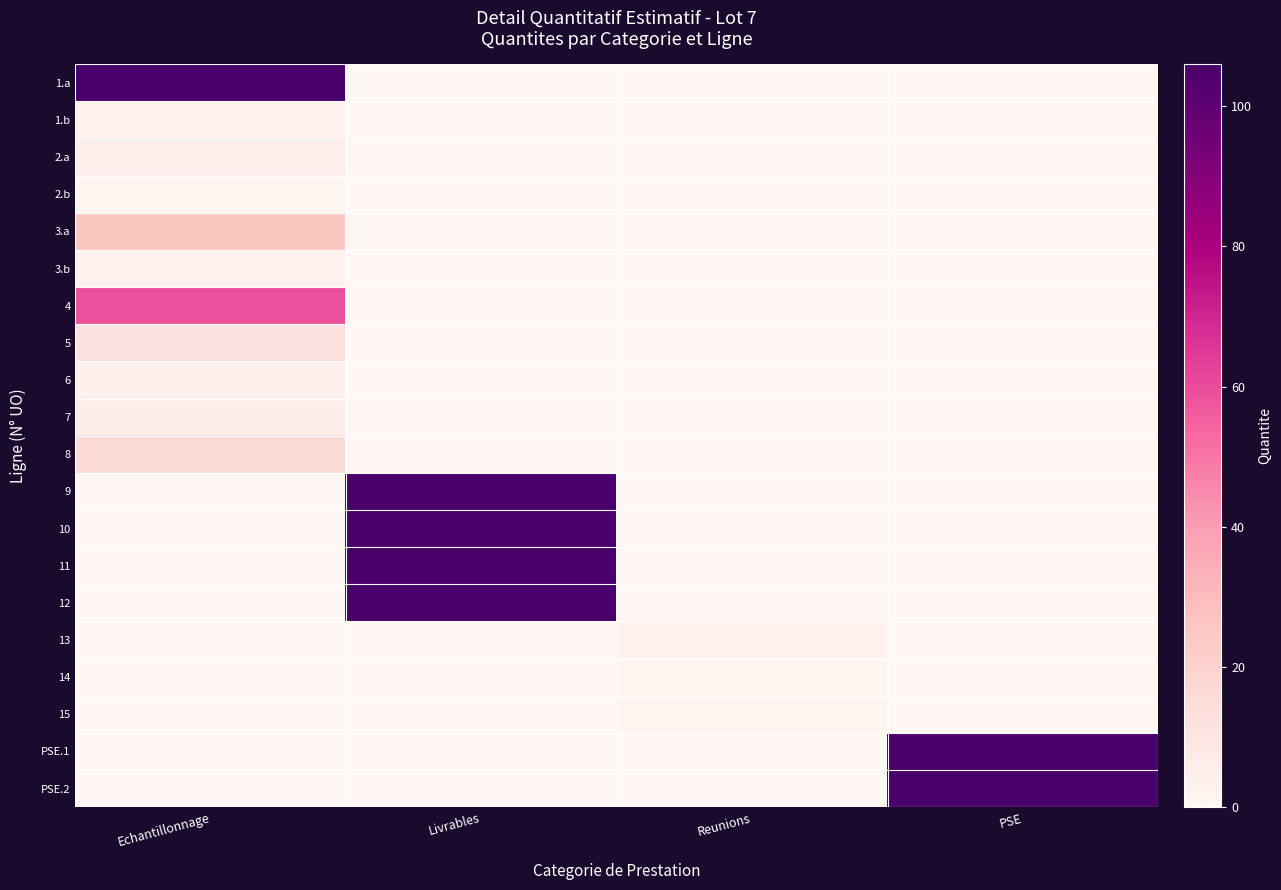

Reading left to right, extract all data points from this chart.

1.a: Echantillonnage=106	Livrables=0	Reunions=0	PSE=0
1.b: Echantillonnage=3	Livrables=0	Reunions=0	PSE=0
2.a: Echantillonnage=5	Livrables=0	Reunions=0	PSE=0
2.b: Echantillonnage=1	Livrables=0	Reunions=0	PSE=0
3.a: Echantillonnage=26	Livrables=0	Reunions=0	PSE=0
3.b: Echantillonnage=3	Livrables=0	Reunions=0	PSE=0
4: Echantillonnage=59	Livrables=0	Reunions=0	PSE=0
5: Echantillonnage=12	Livrables=0	Reunions=0	PSE=0
6: Echantillonnage=4	Livrables=0	Reunions=0	PSE=0
7: Echantillonnage=6	Livrables=0	Reunions=0	PSE=0
8: Echantillonnage=16	Livrables=0	Reunions=0	PSE=0
9: Echantillonnage=0	Livrables=106	Reunions=0	PSE=0
10: Echantillonnage=0	Livrables=106	Reunions=0	PSE=0
11: Echantillonnage=0	Livrables=106	Reunions=0	PSE=0
12: Echantillonnage=0	Livrables=106	Reunions=0	PSE=0
13: Echantillonnage=0	Livrables=0	Reunions=3	PSE=0
14: Echantillonnage=0	Livrables=0	Reunions=1	PSE=0
15: Echantillonnage=0	Livrables=0	Reunions=1	PSE=0
PSE.1: Echantillonnage=0	Livrables=0	Reunions=0	PSE=106
PSE.2: Echantillonnage=0	Livrables=0	Reunions=0	PSE=106